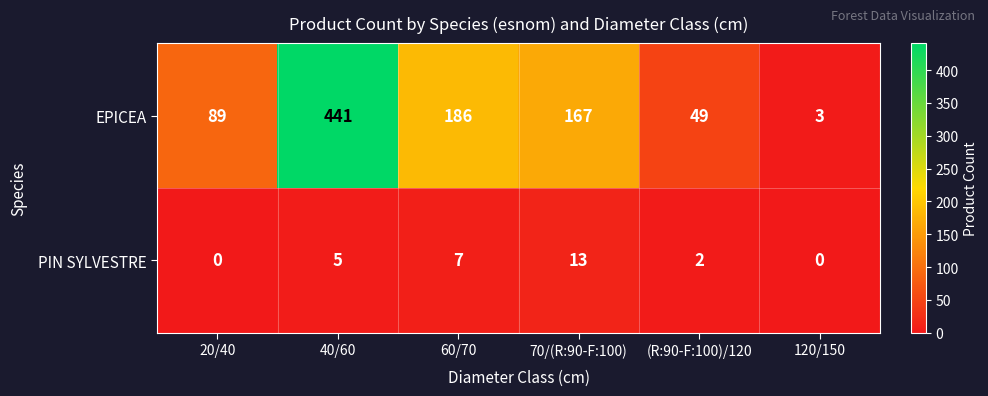

Is it true that PIN SYLVESTRE equals 2 at 40/60?

False